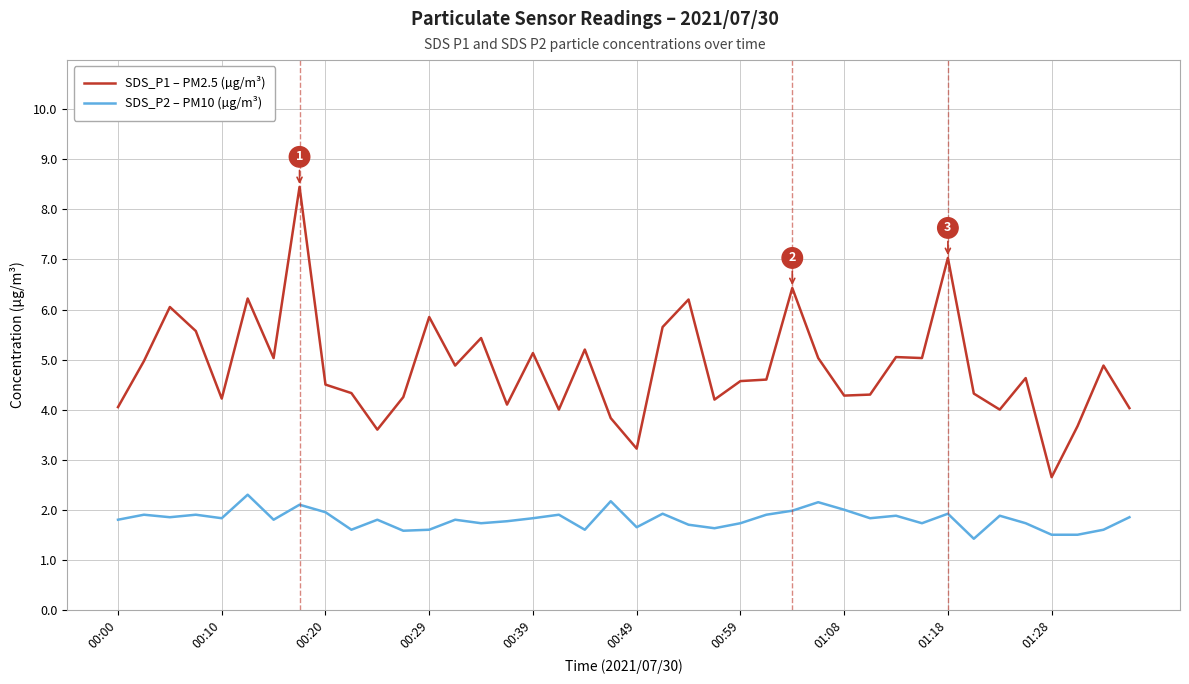

True or false: SDS_P1 – PM2.5 (µg/m³) and SDS_P2 – PM10 (µg/m³) cross at least once.

False